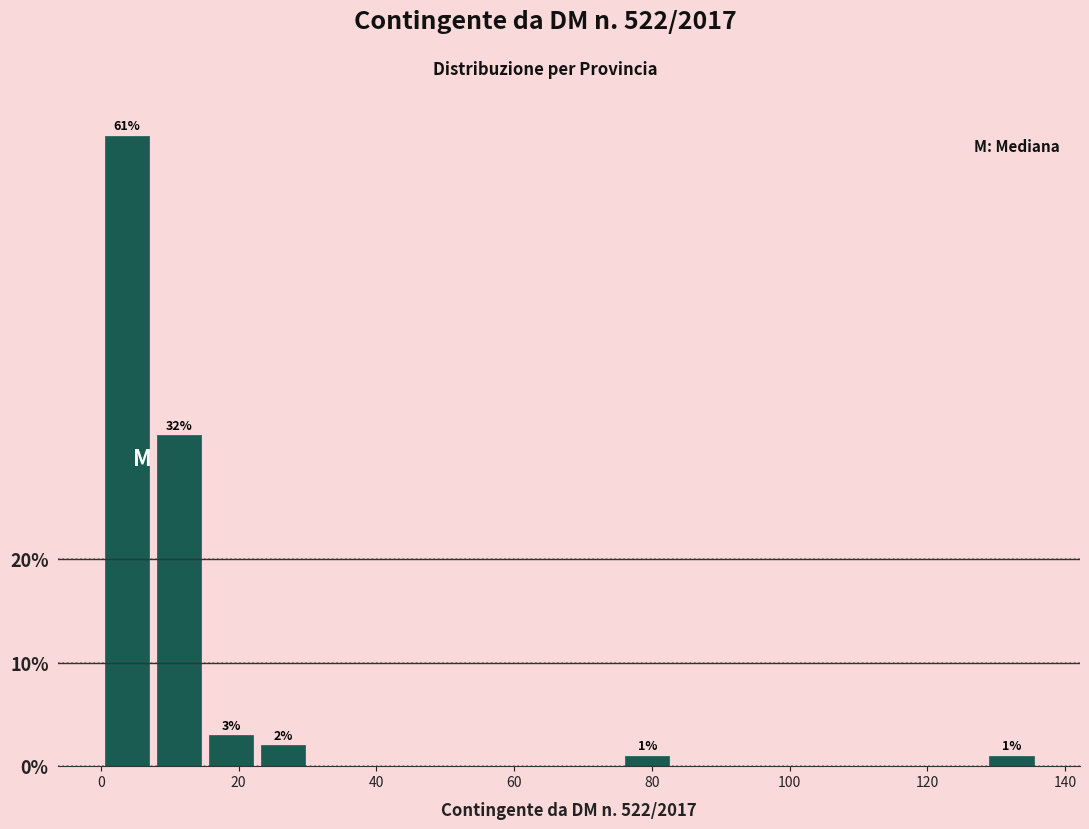

Around what value on the x-axis is the tallest bar? Give the approximate position of its centre, as read against the axis.

4